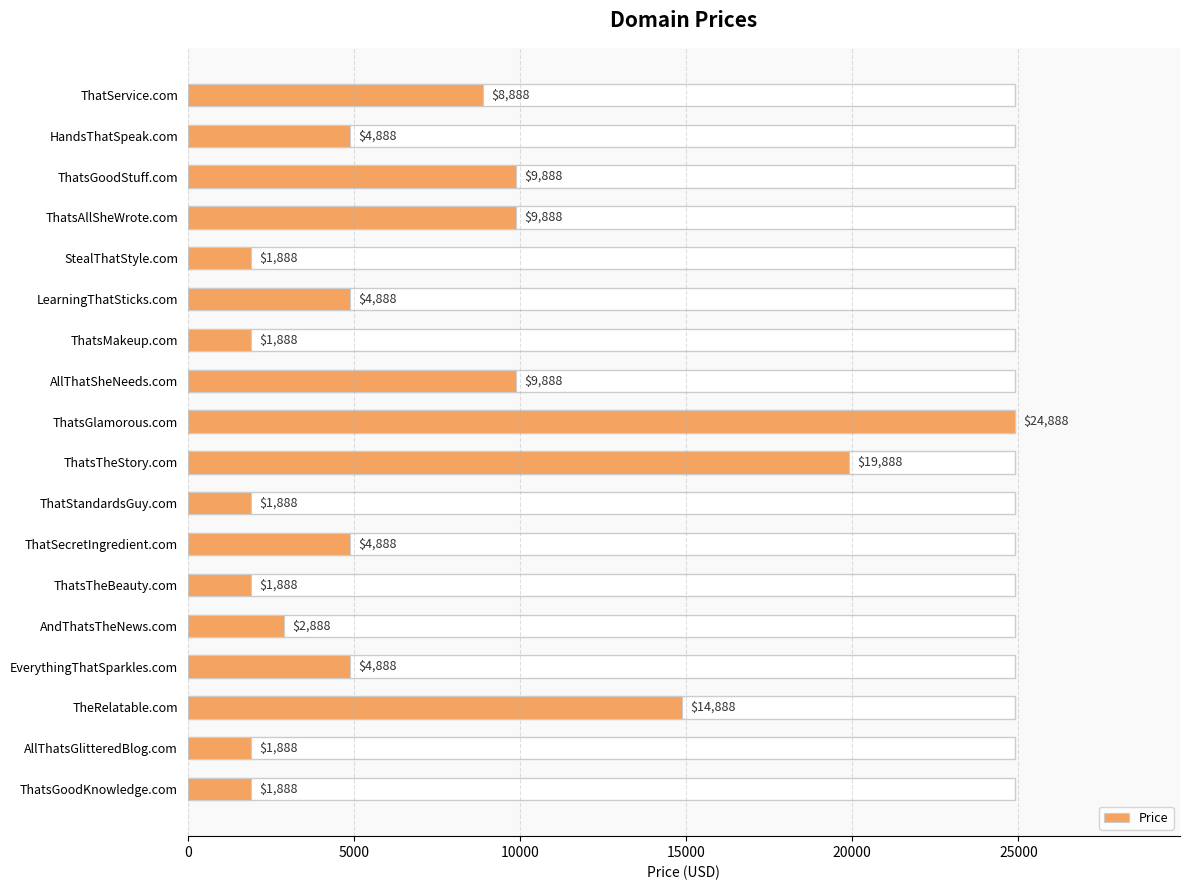

At which label is the value closest to 13388?

TheRelatable.com